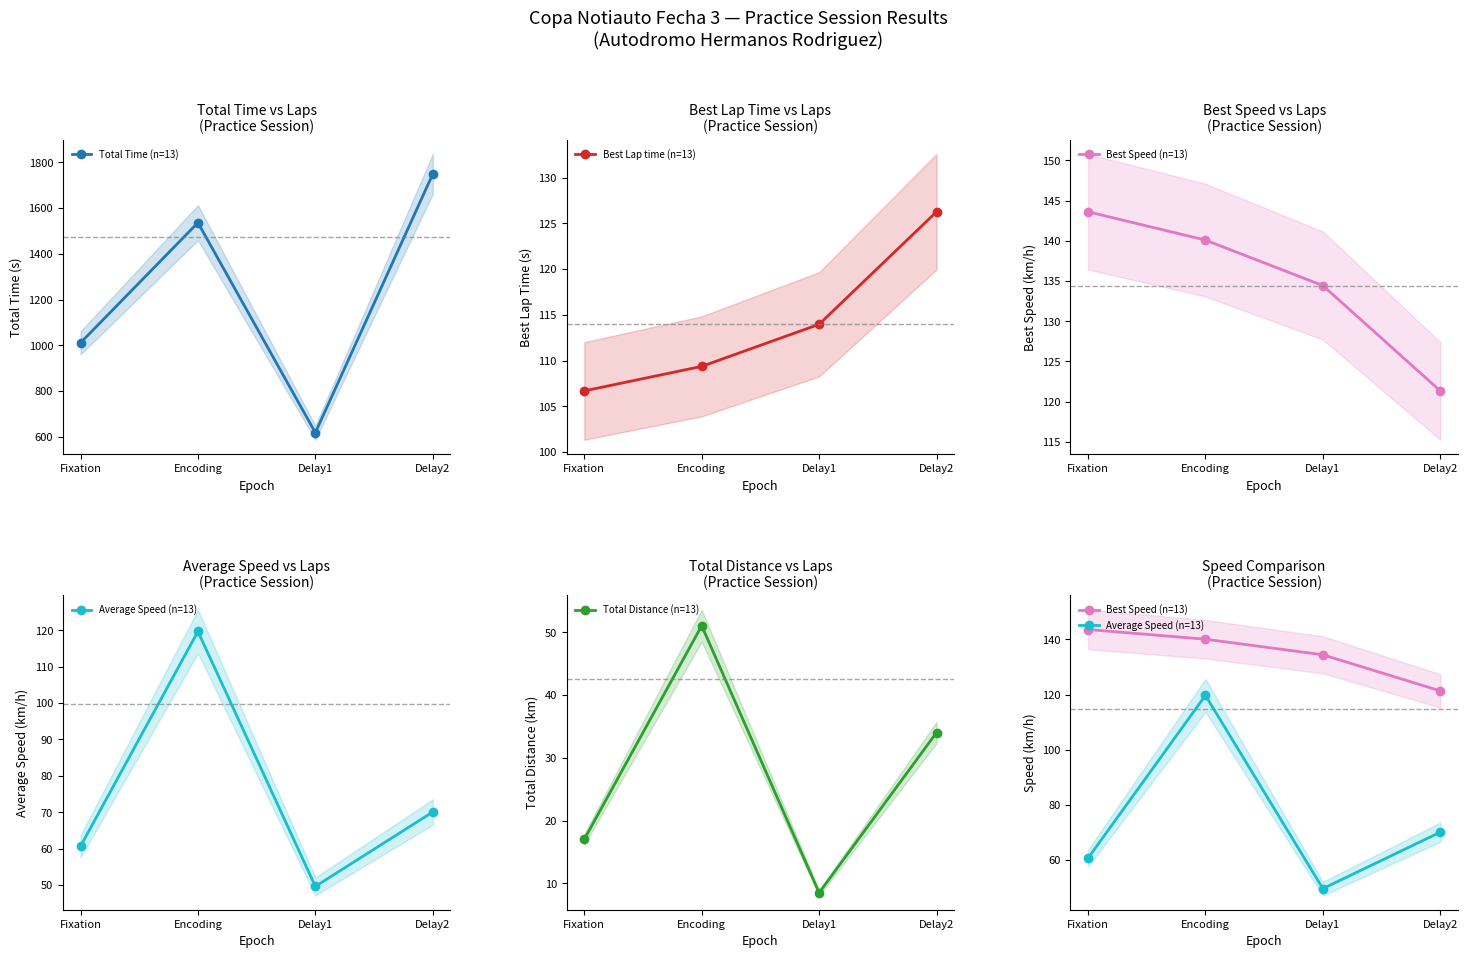

What is the label of the 4th point from the right?

Fixation